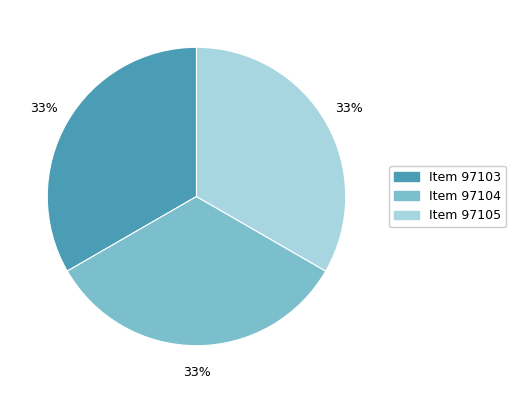

How many segments does this pie chart have?

3